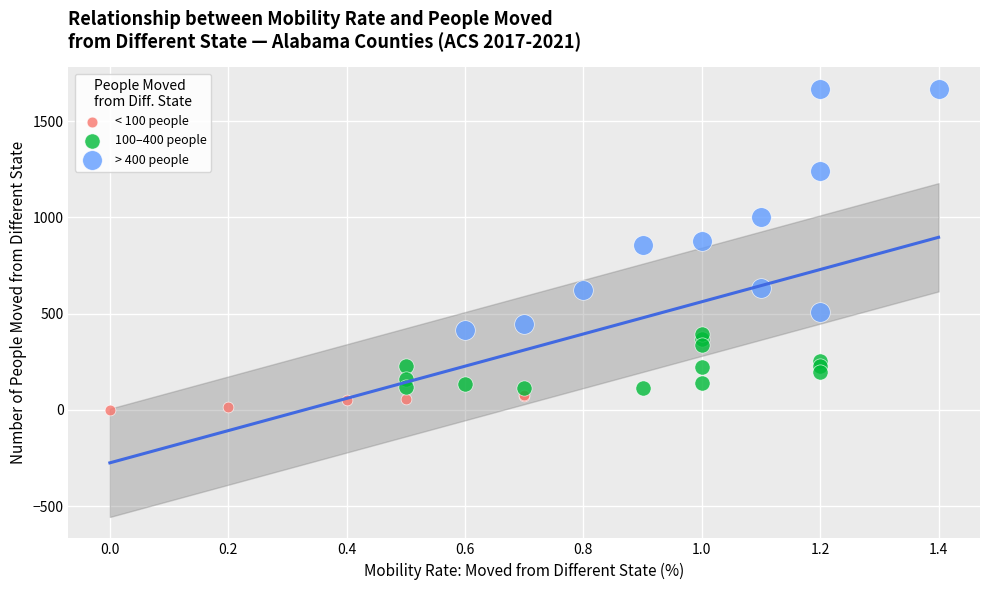

What are all the series names shown in the legend?

< 100 people, 100–400 people, > 400 people